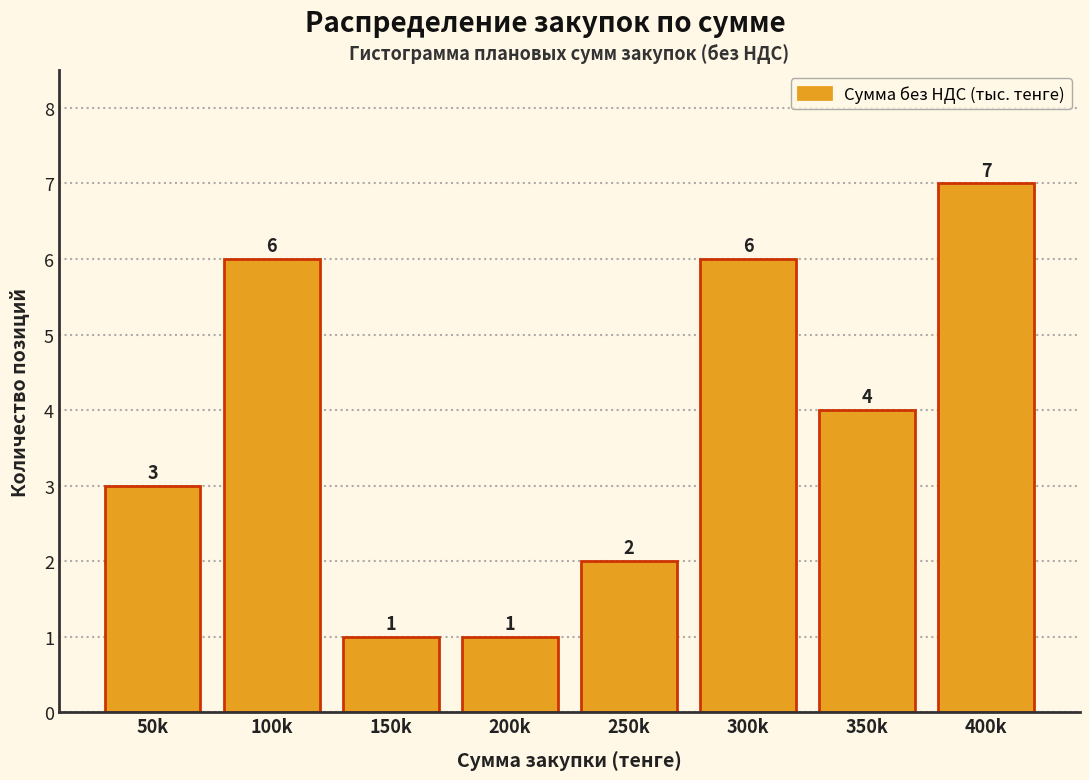

Reading left to right, what are all the values shown in this chart?

3	6	1	1	2	6	4	7